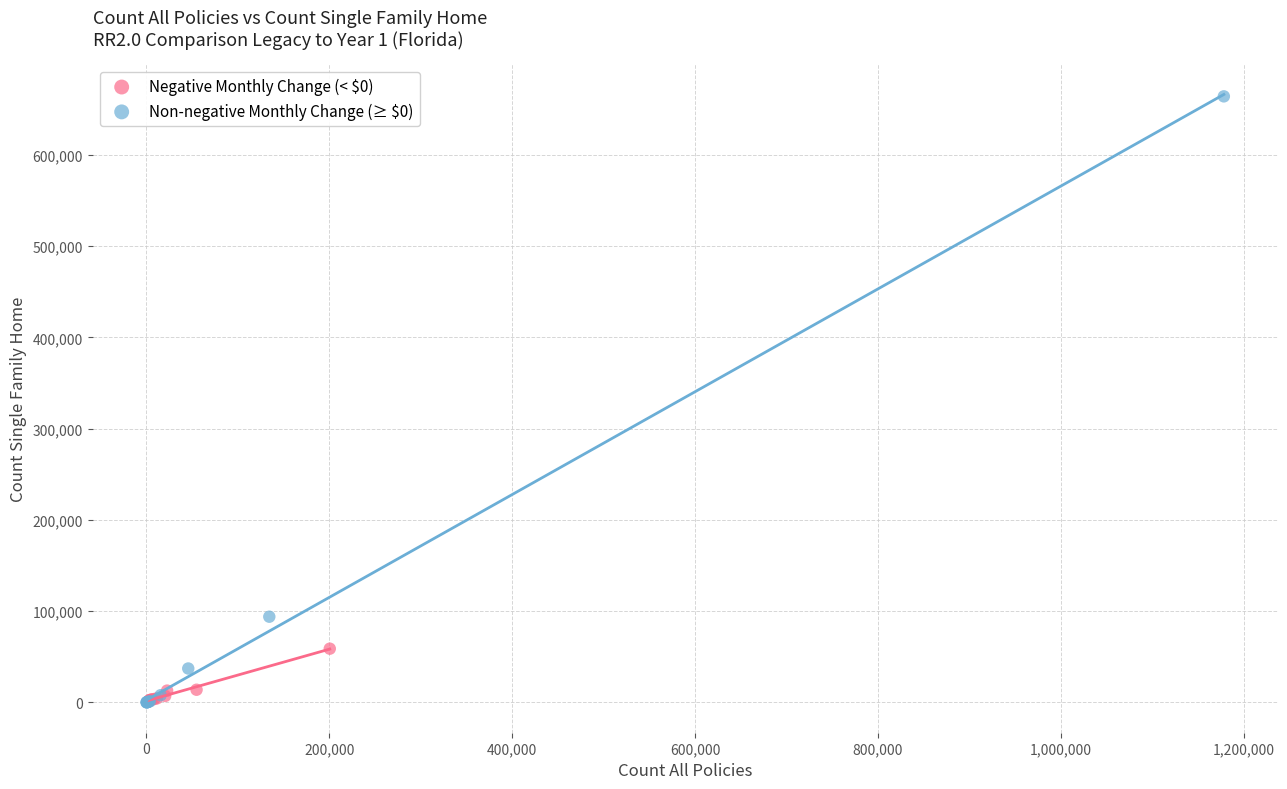

Which series has the widest spread of Y values?

Non-negative Monthly Change (≥ $0)